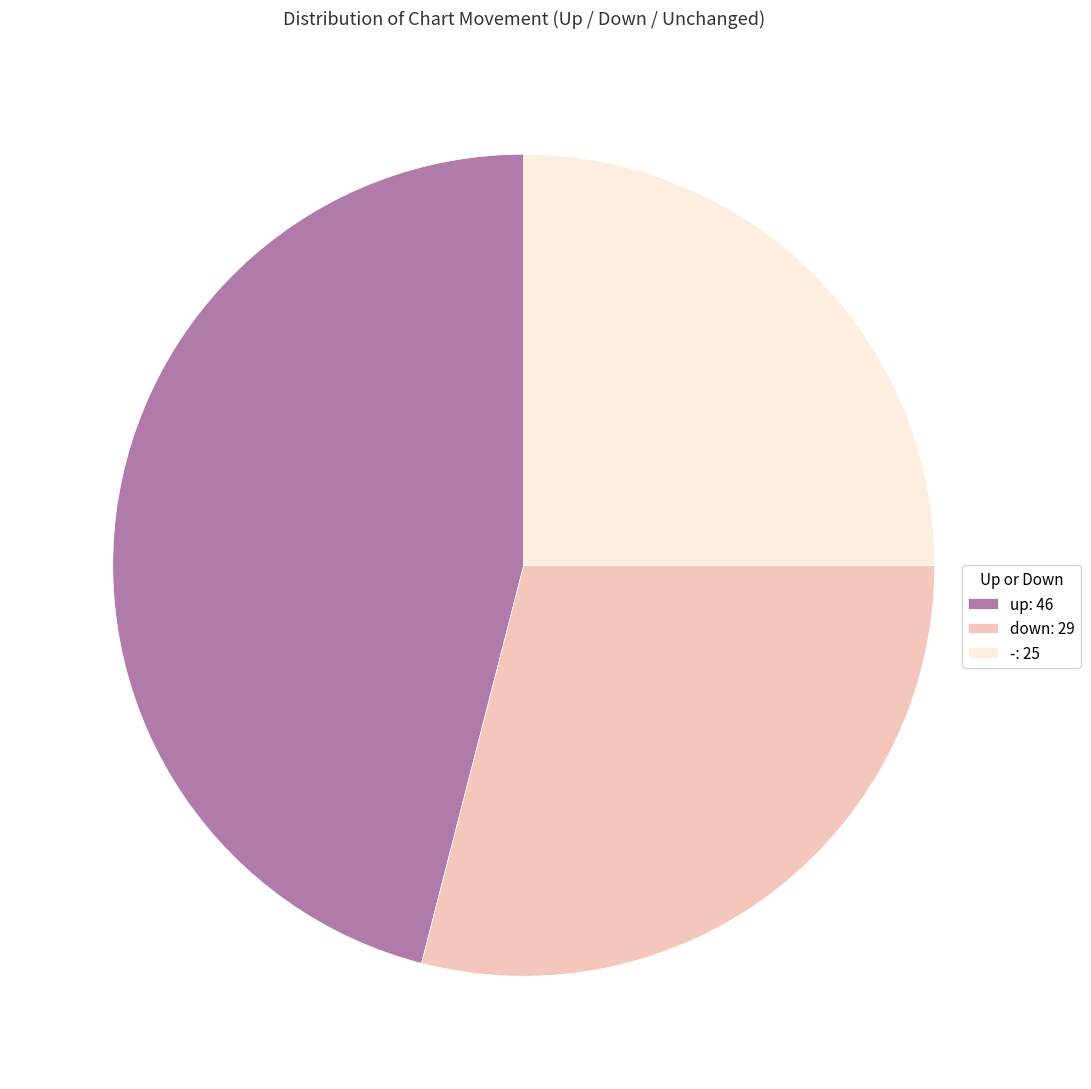

Is there any slice that represents more than half of the pie?

No